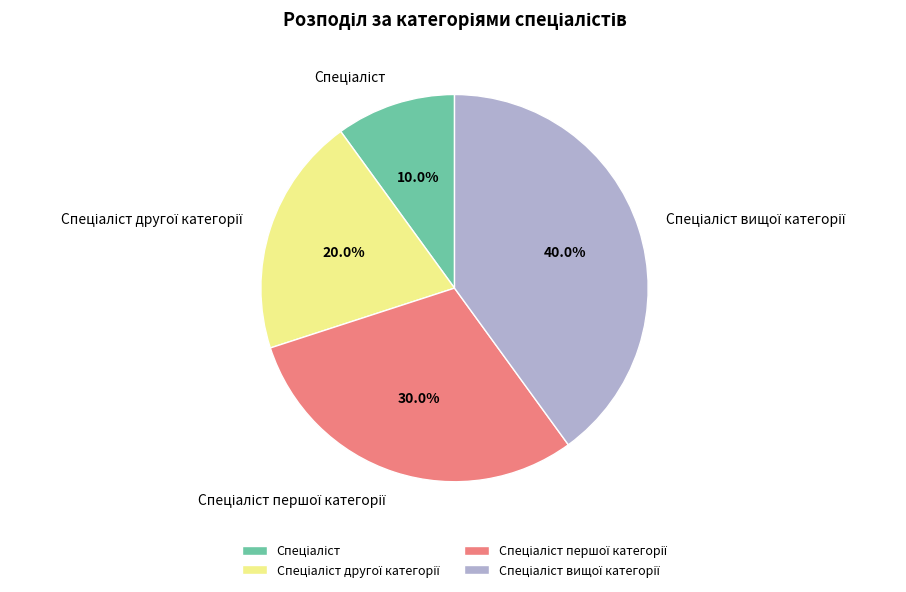

Does any single category account for the majority?

No